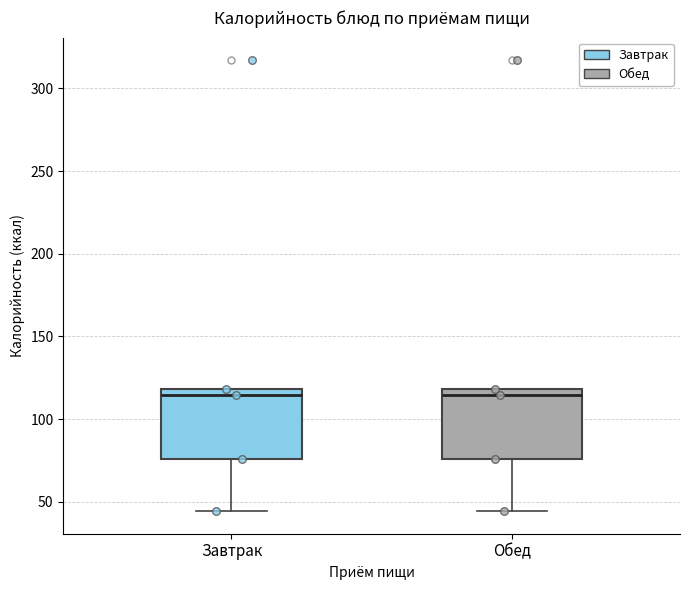

Reading left to right, transcribe this box plot: for each box, give where its median line is, the range the box spans, and where its two whiskers end, as read against the y-axis. The values are not printed on the chart, so give them approximately, as read against the axis.

Завтрак: median 115, box 75 to 120, whiskers 45 to 120
Обед: median 115, box 75 to 120, whiskers 45 to 120